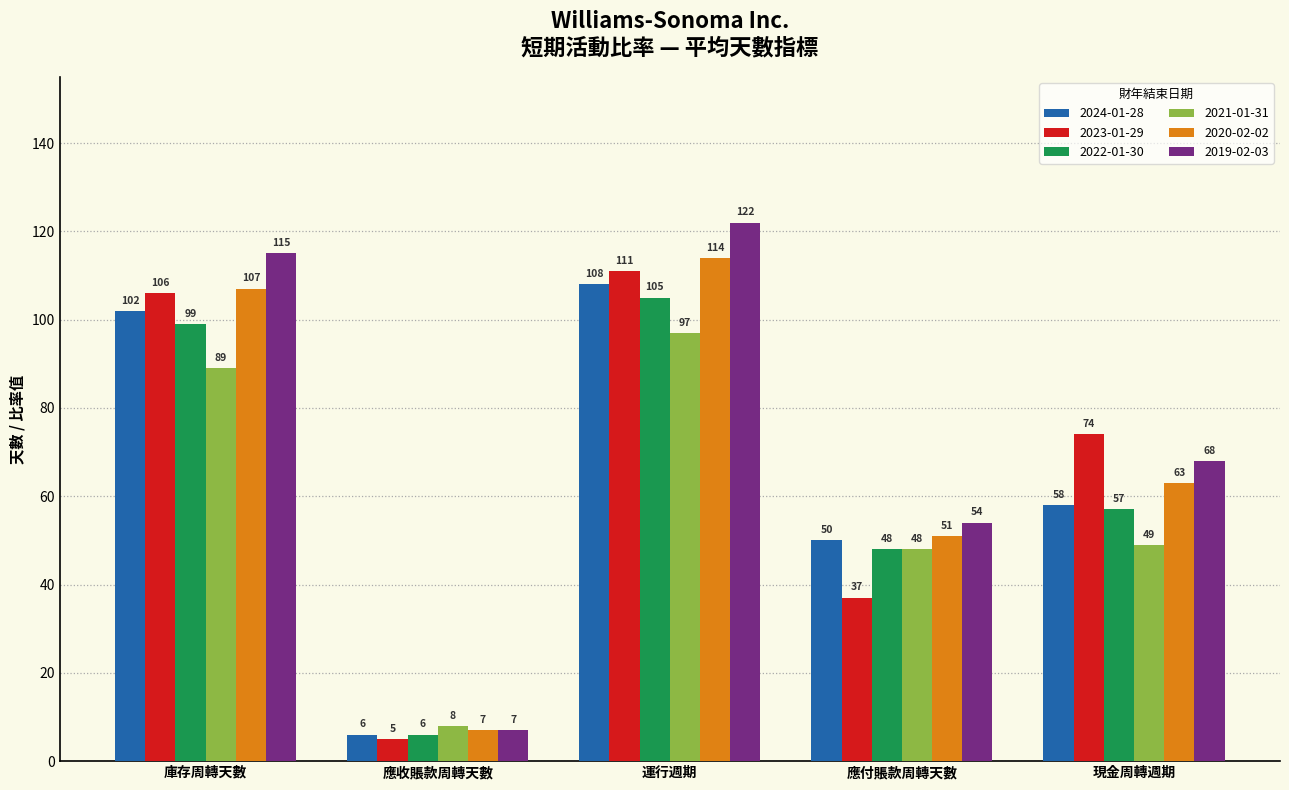

What is the minimum value for 2023-01-29?

5